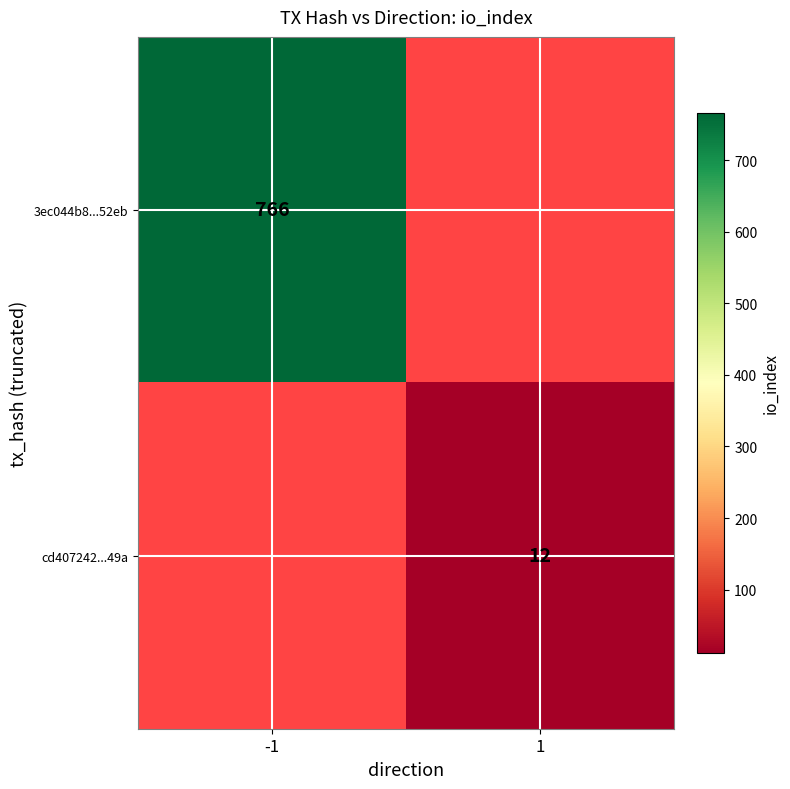

Count the number of data series in this chart.

2